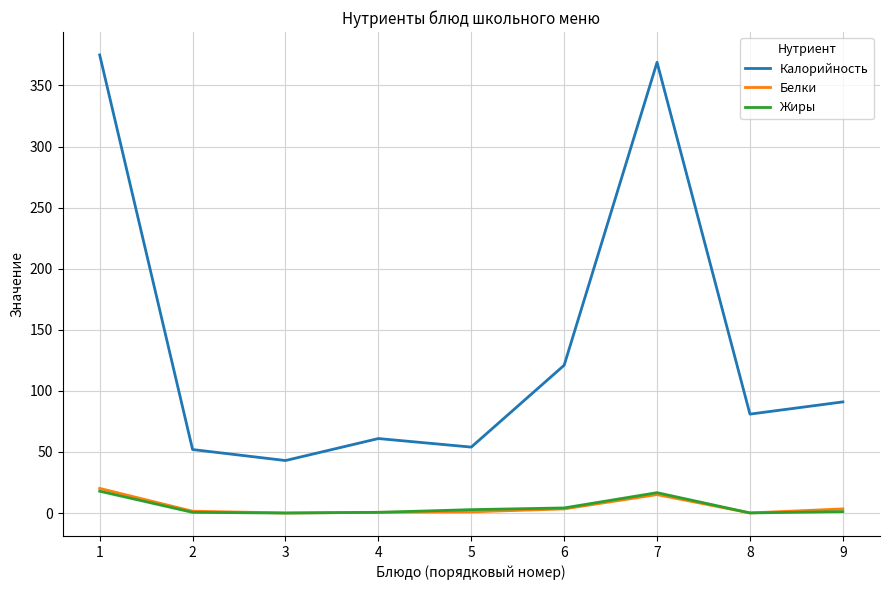

What is the maximum value shown in the chart?

375.0